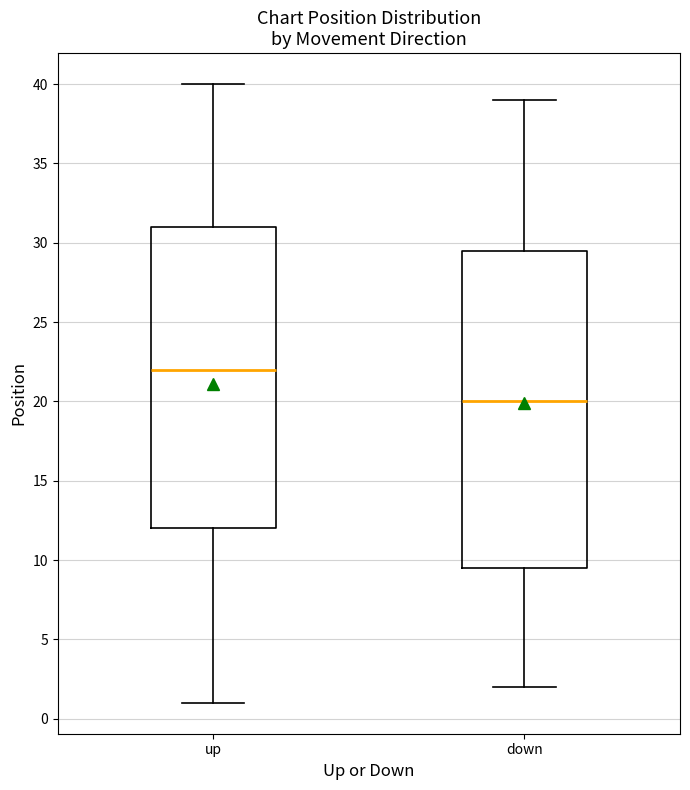

Reading left to right, transcribe this box plot: for each box, give where its median line is, the range the box spans, and where its two whiskers end, as read against the y-axis. The values are not printed on the chart, so give them approximately, as read against the axis.

up: median 22.0, box 12.0 to 31.0, whiskers 1.0 to 40.0
down: median 20.0, box 9.5 to 29.5, whiskers 2.0 to 39.0